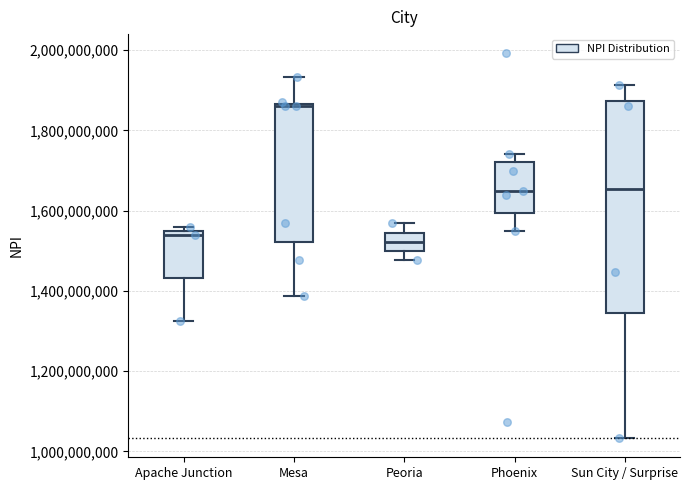

Which box's median line is the highest?

Mesa